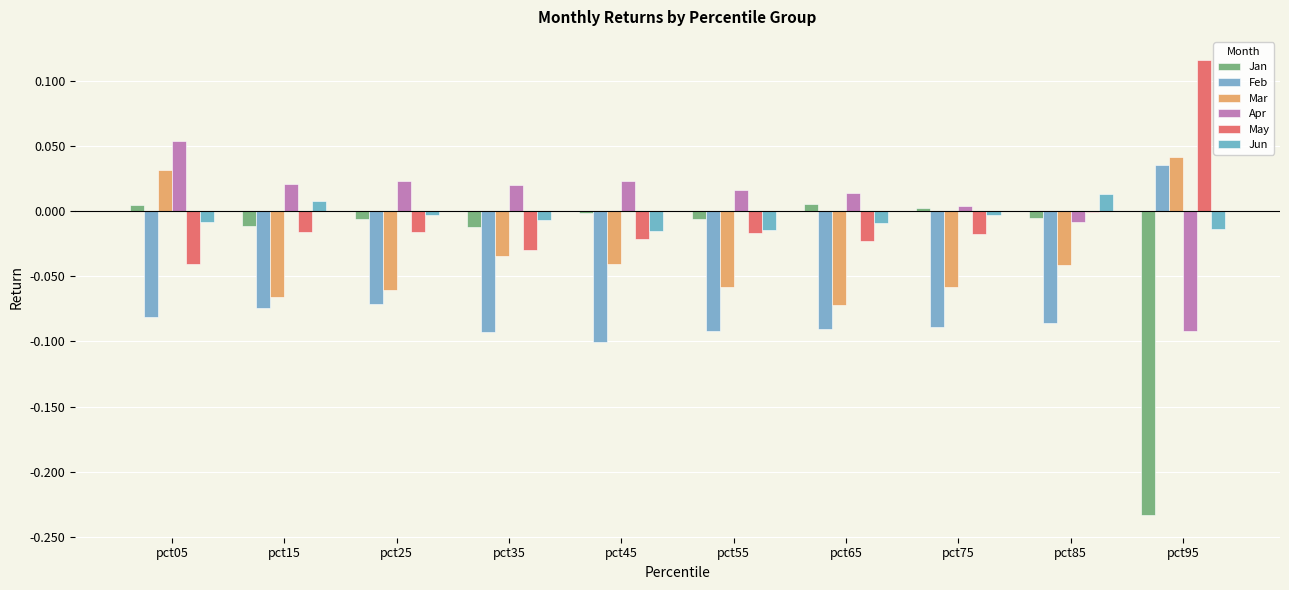

What is the sum of the Mar values at pct25 and pct85?

-0.1